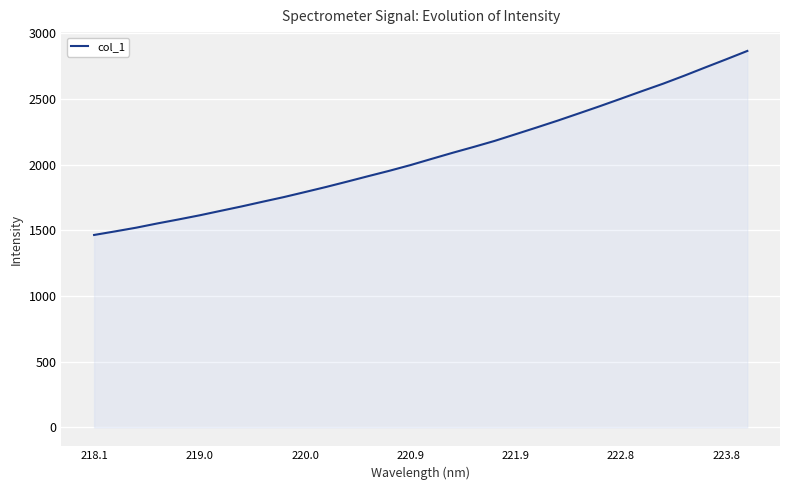

What is the maximum value shown in the chart?

2865.8